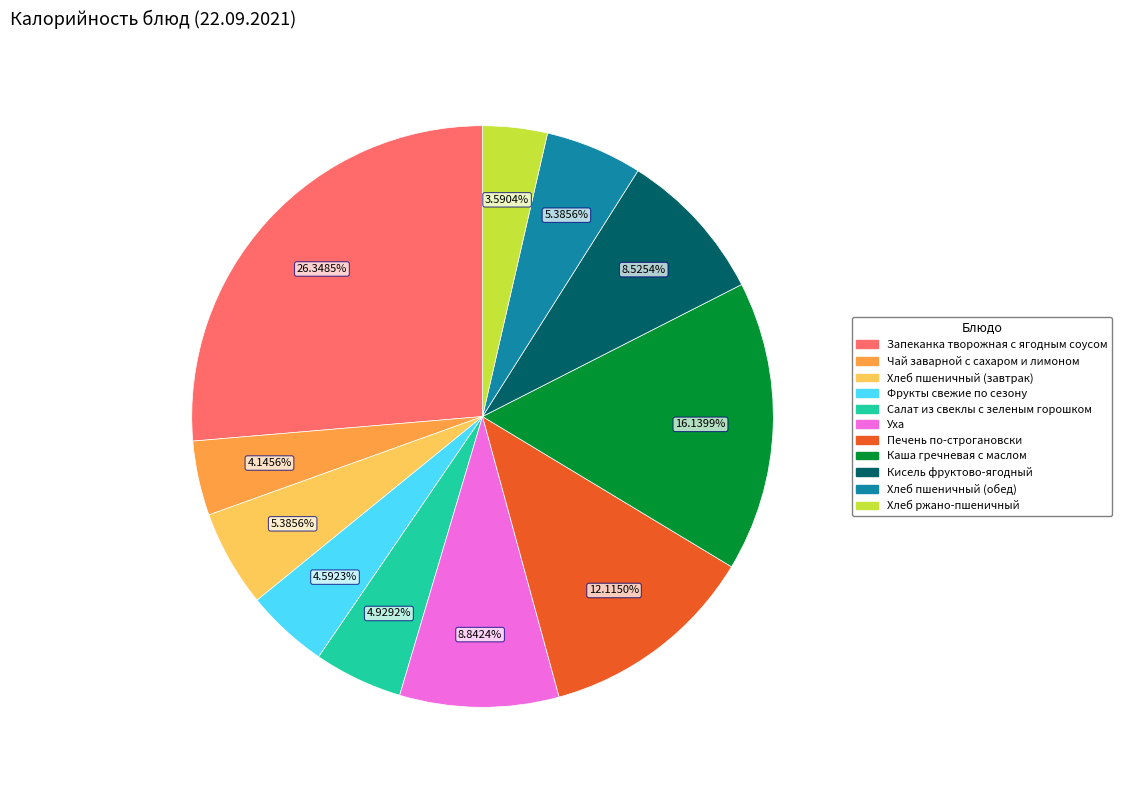

Do Запеканка творожная с ягодным соусом and Хлеб пшеничный (обед) together represent more than half of the pie?

No